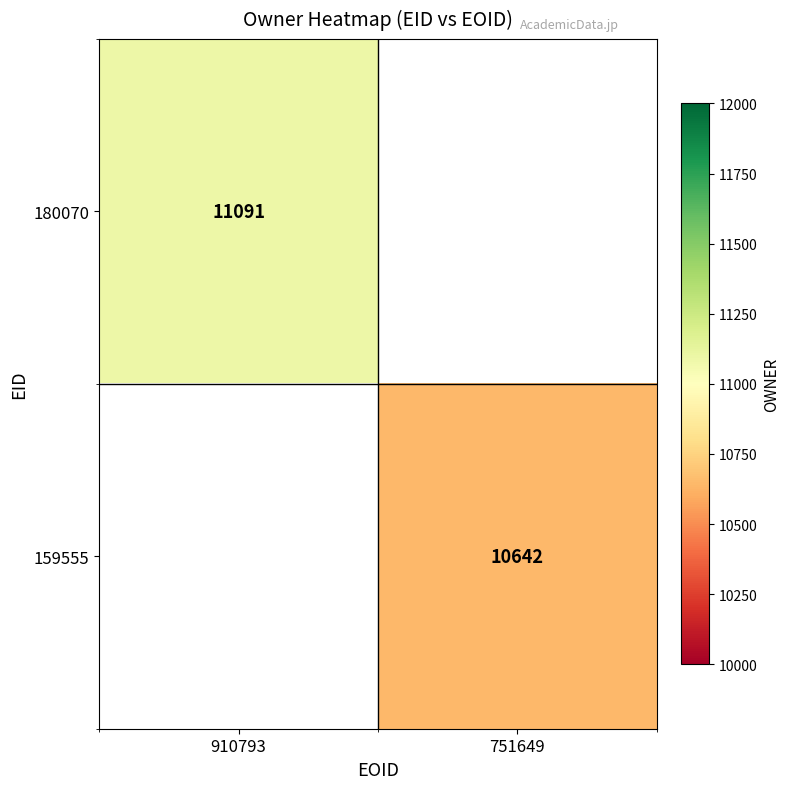

The 159555 series shows 14192 at 751649. True or false?

False